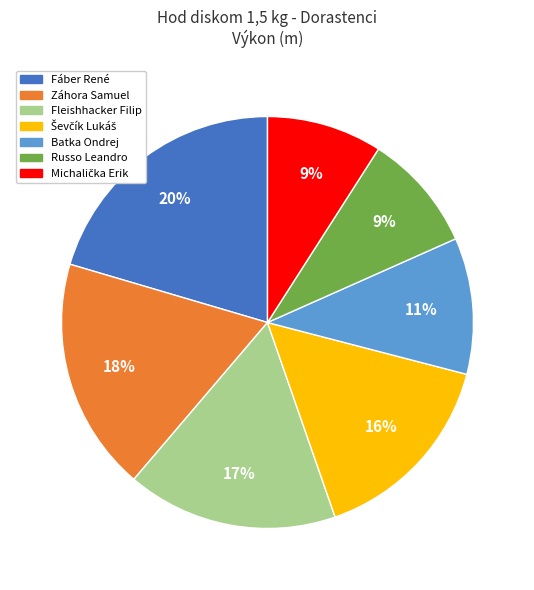

Is the sum of Záhora Samuel and Fáber René greater than half?

No